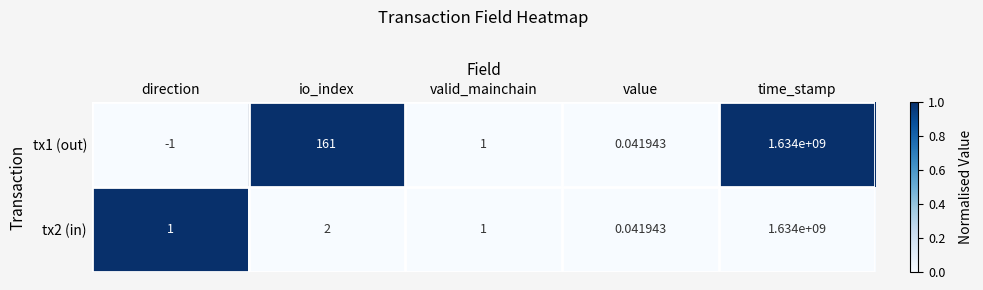

Rank the categories by tx1 (out) value from lowest to highest.

direction, value, valid_mainchain, io_index, time_stamp